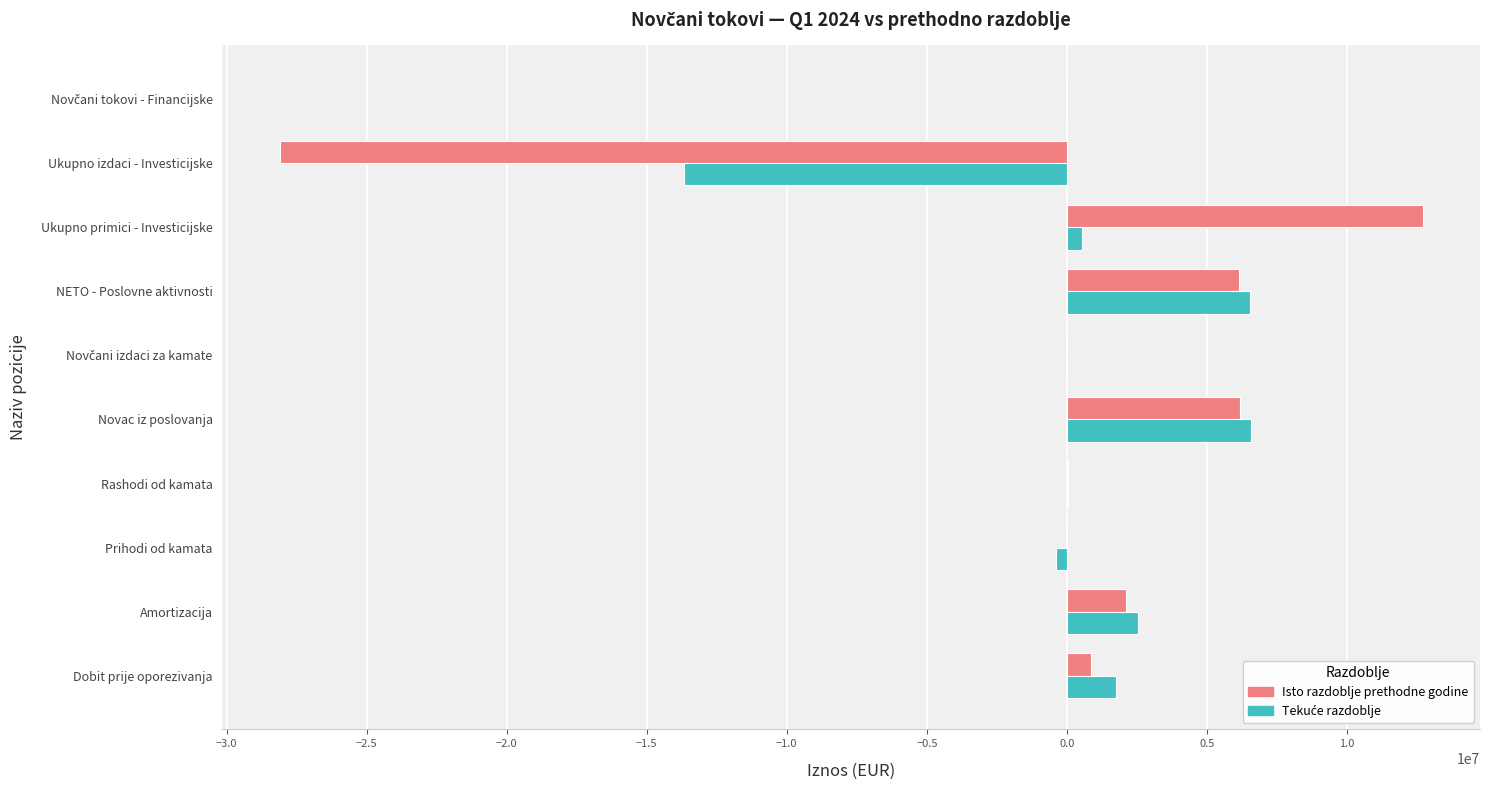

What is the sum of all Isto razdoblje prethodne godine values?

-149088